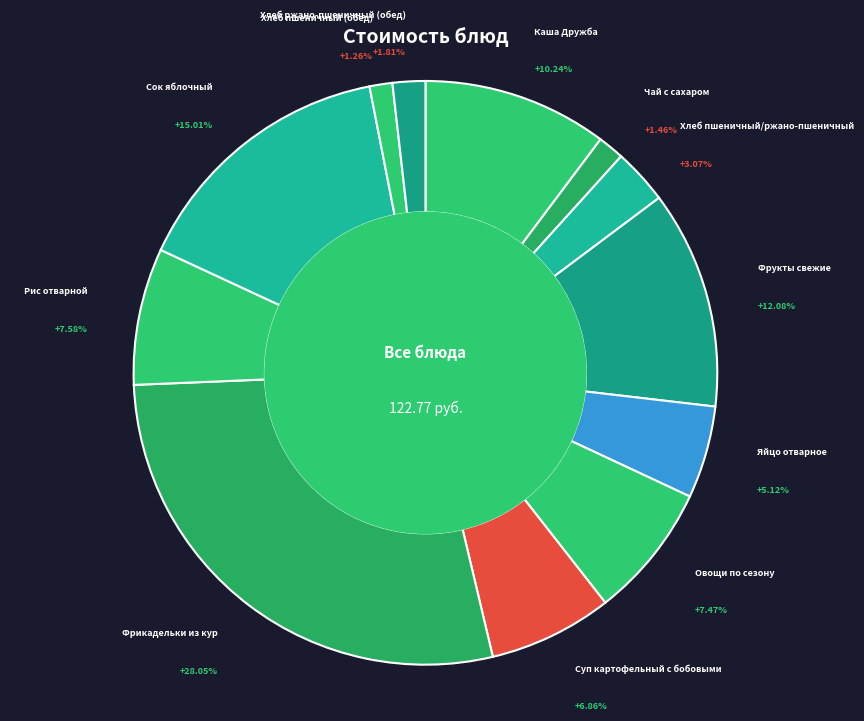

To the nearest percent, what is the difference between the largest and smallest slice percentages?

27%